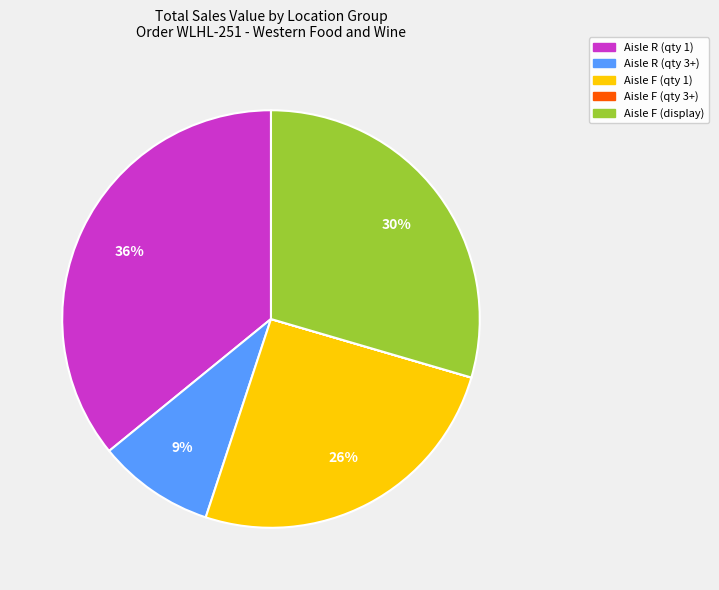

Is there a majority slice in this chart?

No